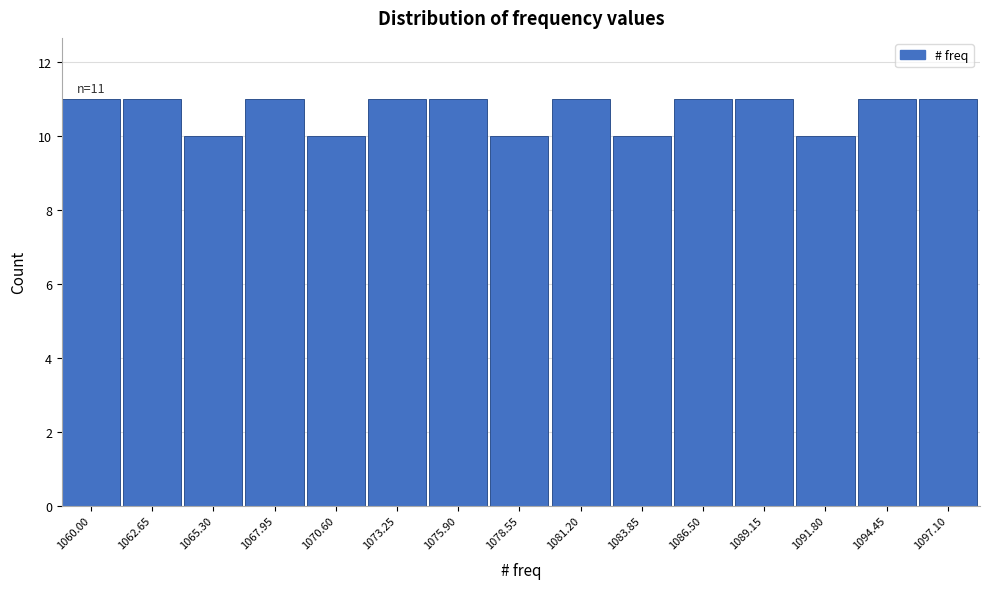

Reading right to left, list all the values displayed in this chart.

11	11	10	11	11	10	11	10	11	11	10	11	10	11	11